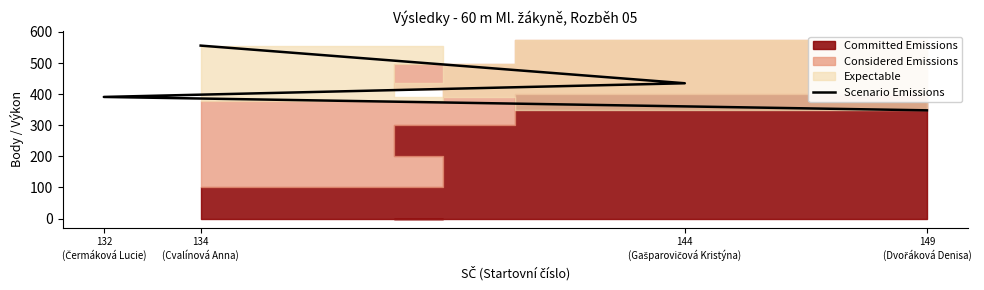

Rank the categories by value from lowest to highest.

149
(Dvořáková Denisa), 132
(Čermáková Lucie), 144
(Gašparovičová Kristýna), 134
(Cvalínová Anna)